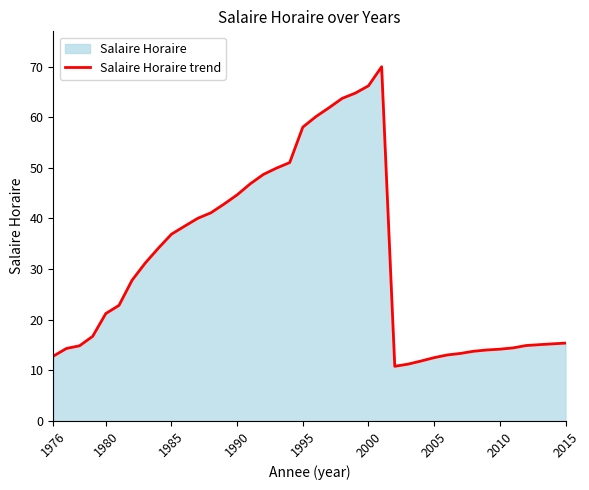

The value at 2000 is 66.2. True or false?

True